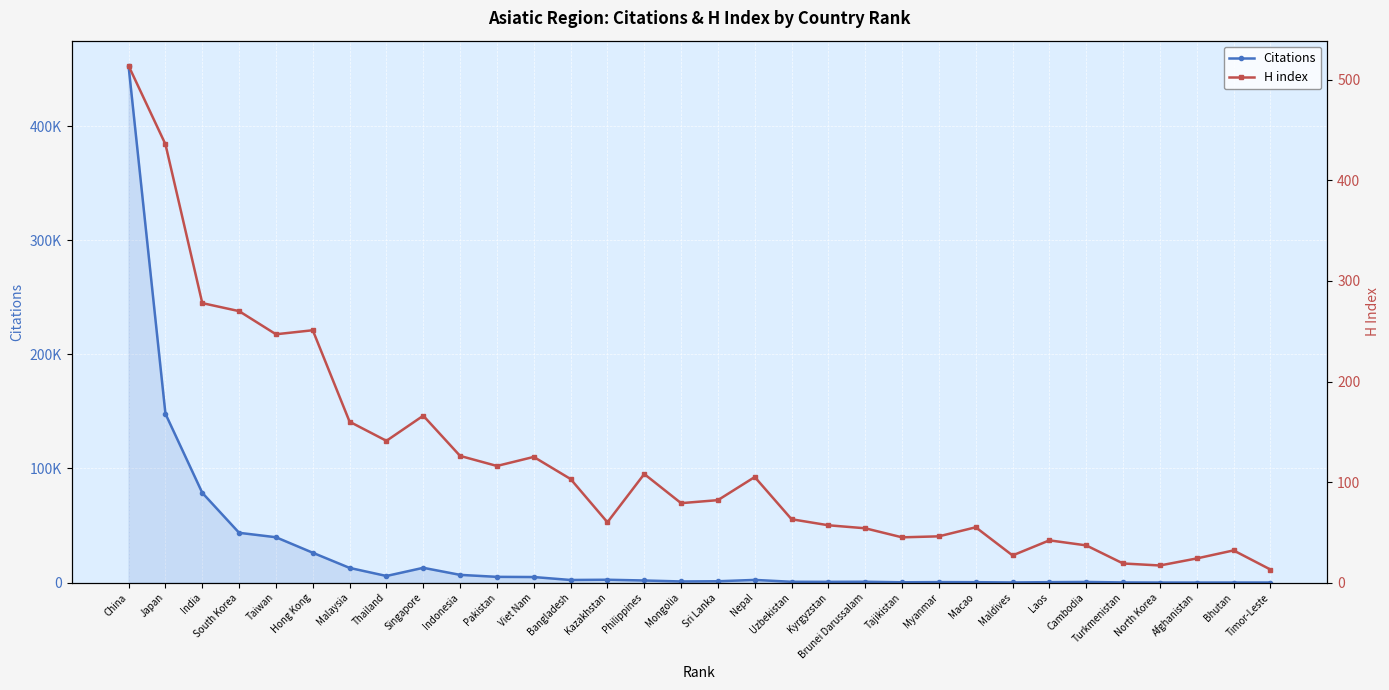

What is the greatest value displayed?

452402